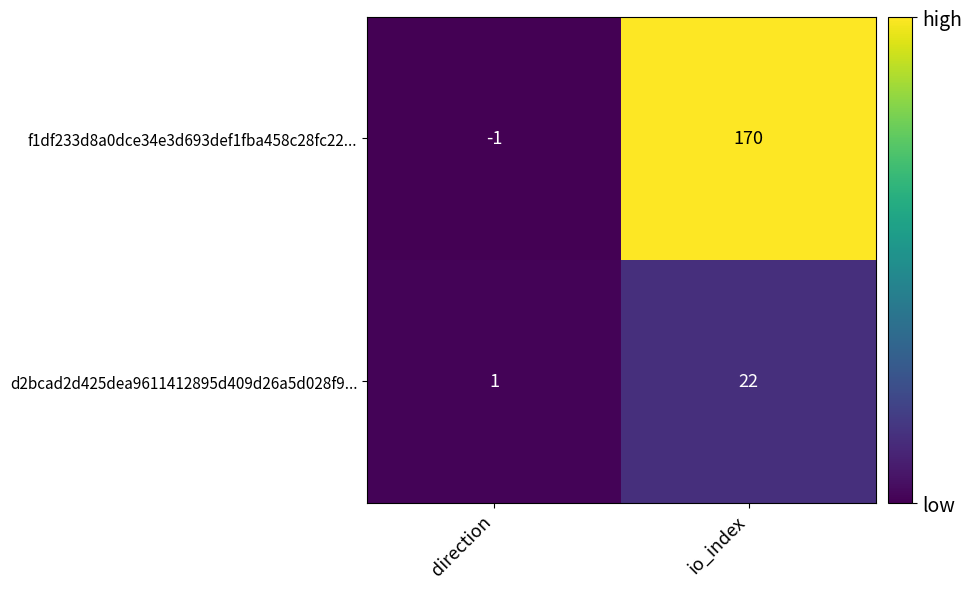

What is the difference between the highest and lowest values at io_index?

148